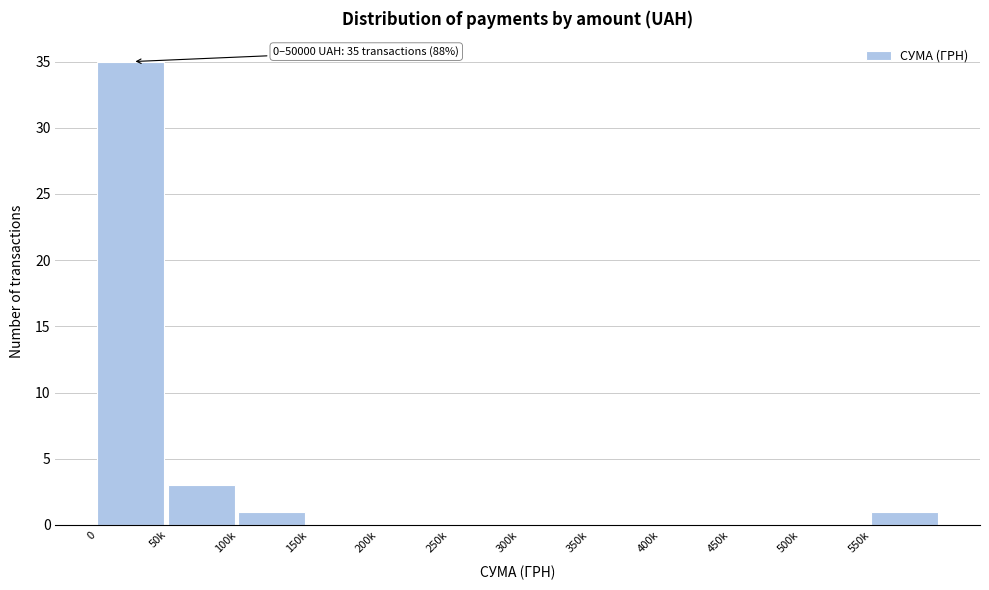

Where is the data nearest to the value 17?

50k